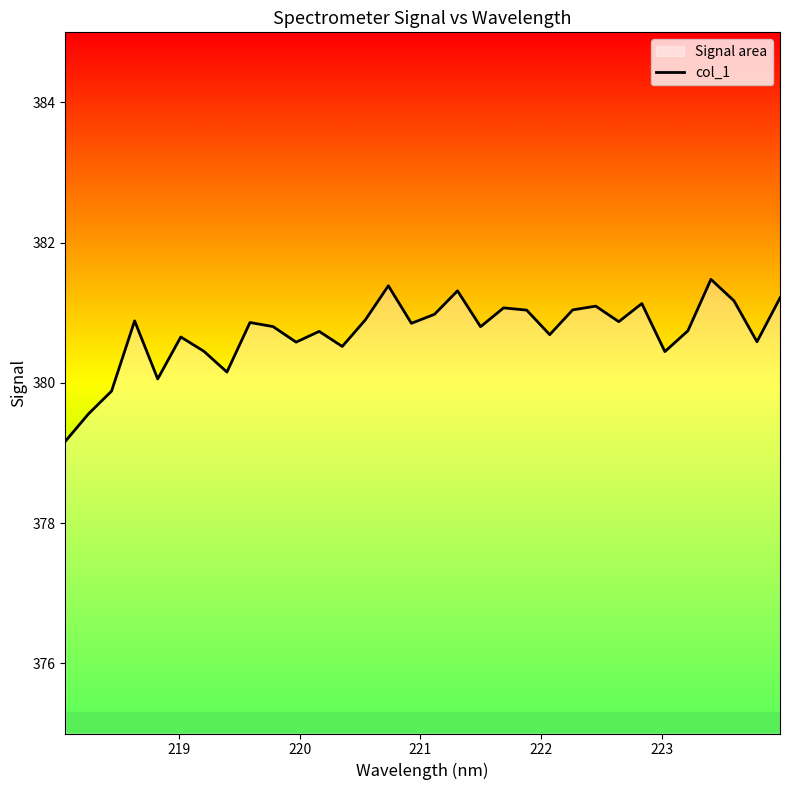

What is the difference between the maximum and minimum values?

2.3